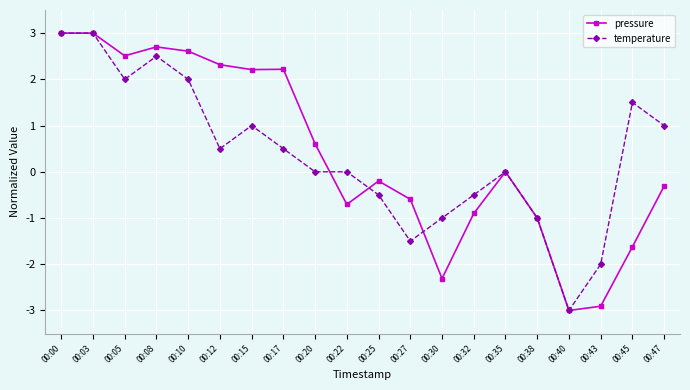

What is the difference between the second highest and minimum values in the pressure series?

6.0